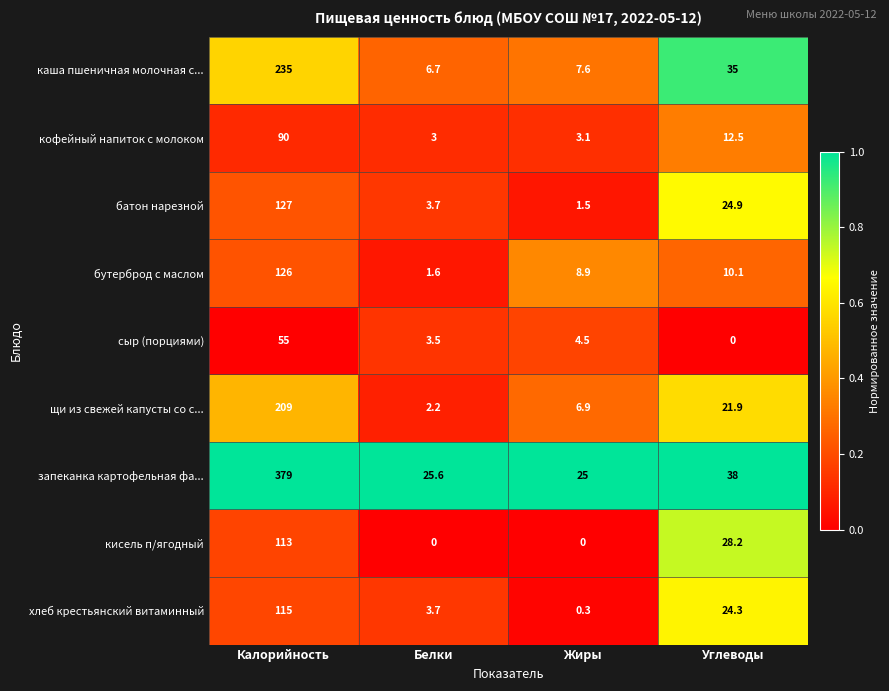

What is the difference between the хлеб крестьянский витаминный values at Жиры and Белки?

3.4